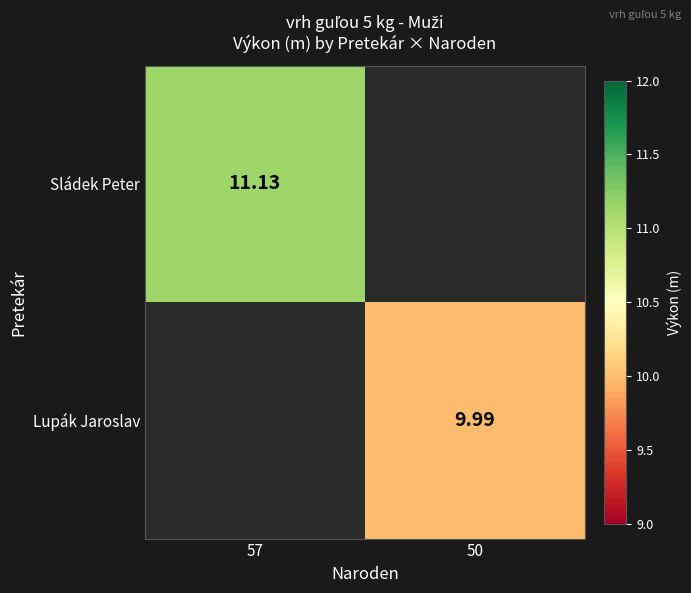

Is the value of Sládek Peter at 50 greater than the value of Lupák Jaroslav at 50?

No